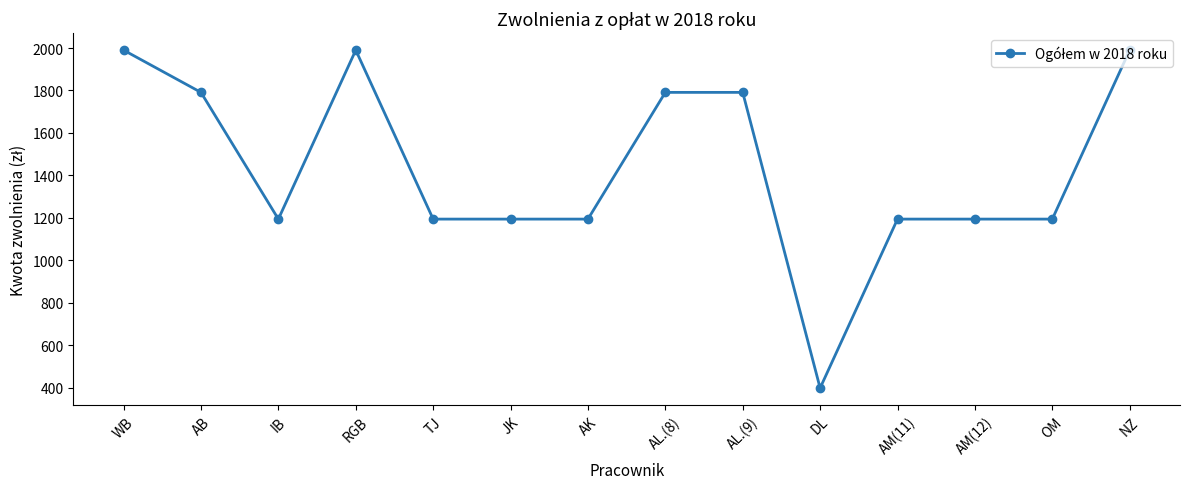

True or false: the data has more than 0 interior local peaks.

True